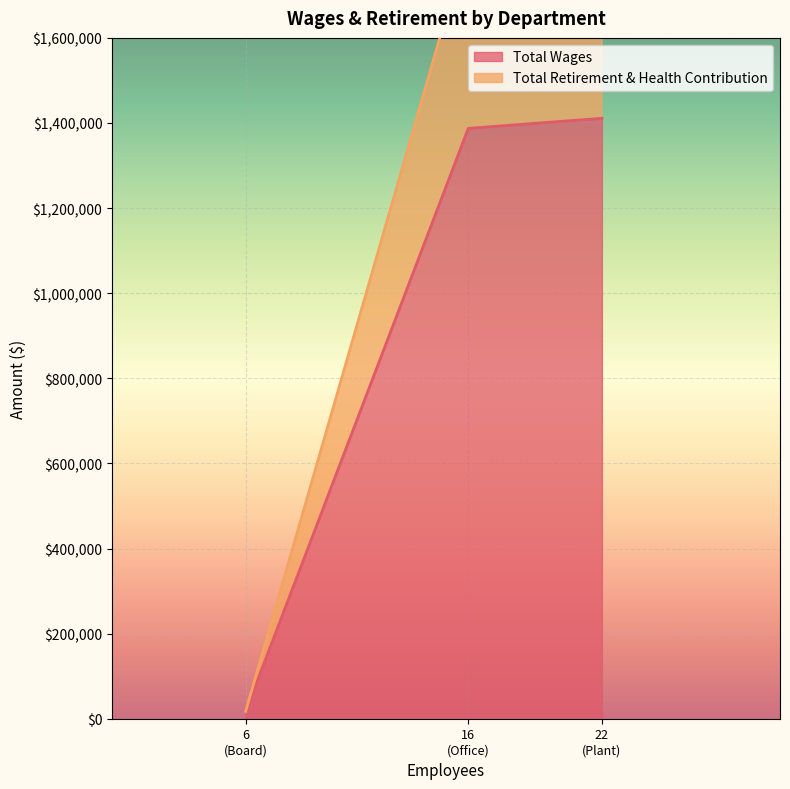

What is the maximum value for Total Wages?

1411040